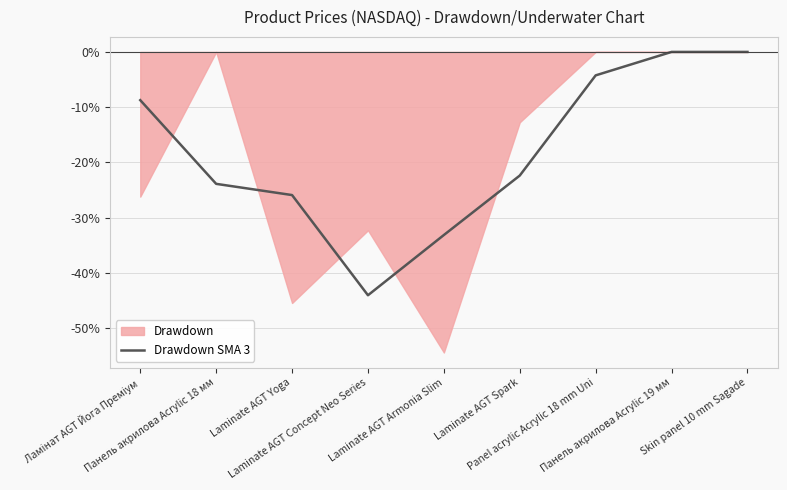

Is it true that the value at Laminate AGT Armonia Slim is -33.2?

True